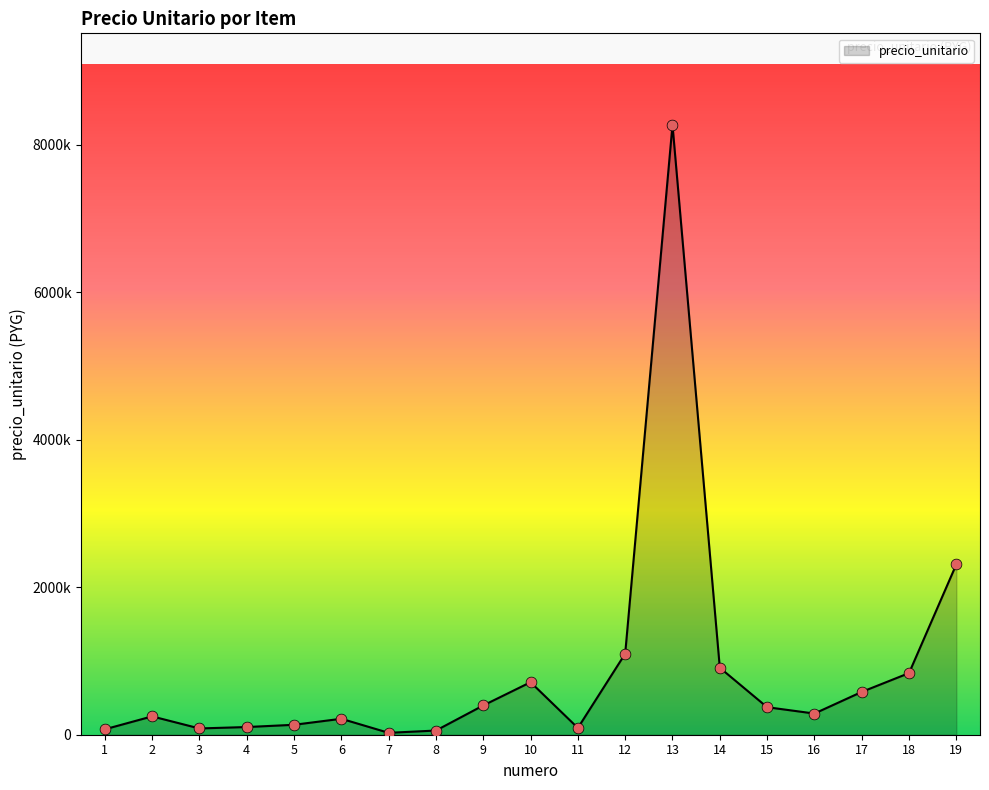

Does the chart have visible grid lines?

No